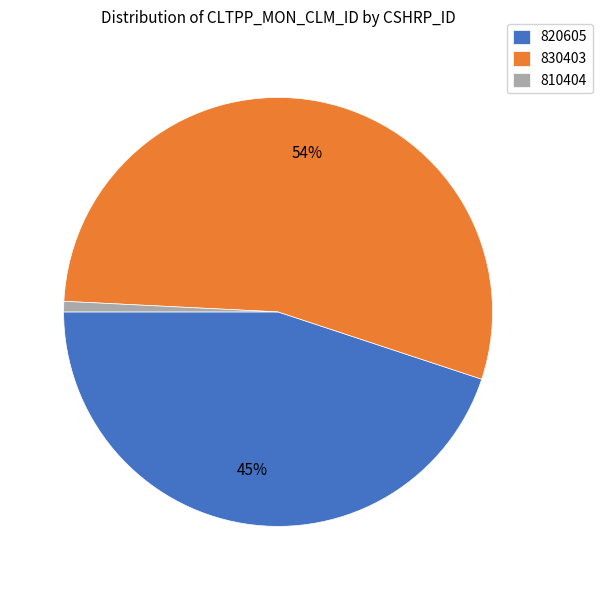

Is the sum of 830403 and 810404 greater than half?

Yes